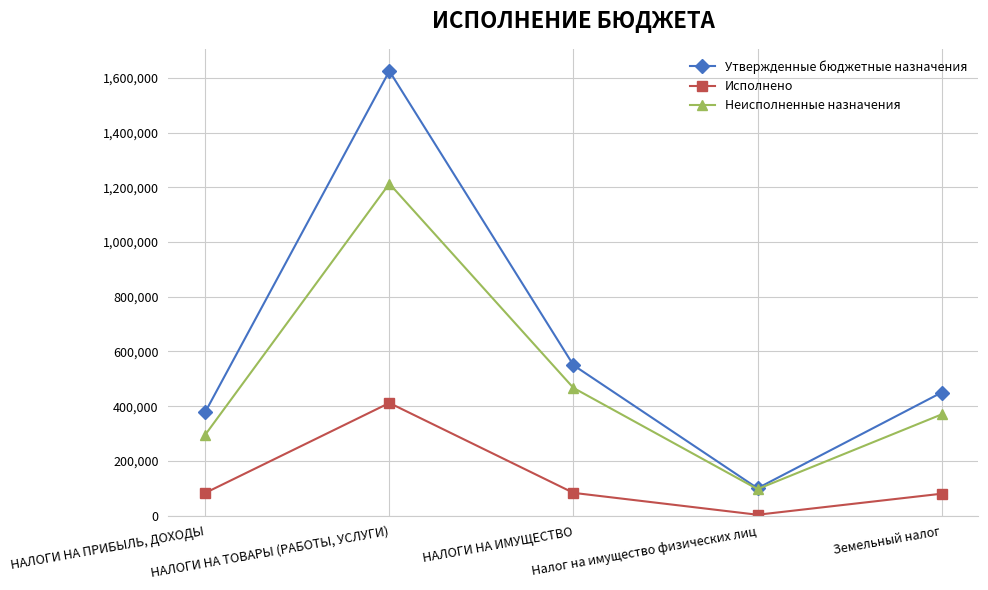

Which label corresponds to the smallest value in the chart?

Налог на имущество физических лиц